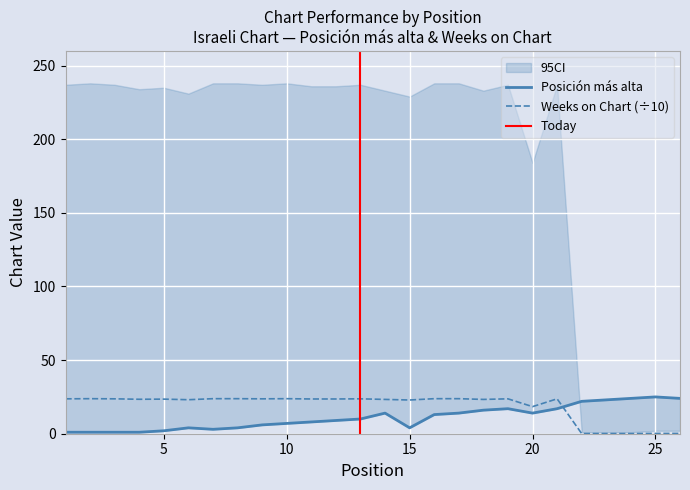

True or false: Posición más alta has a value of 6.0 at 9.

True